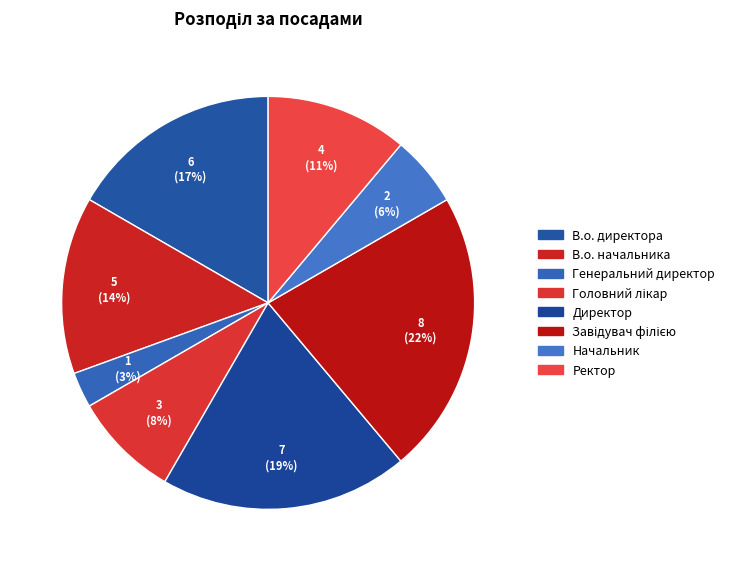

Rank the categories by value from highest to lowest.

Завідувач філією, Директор, В.о. директора, В.о. начальника, Ректор, Головний лікар, Начальник, Генеральний директор